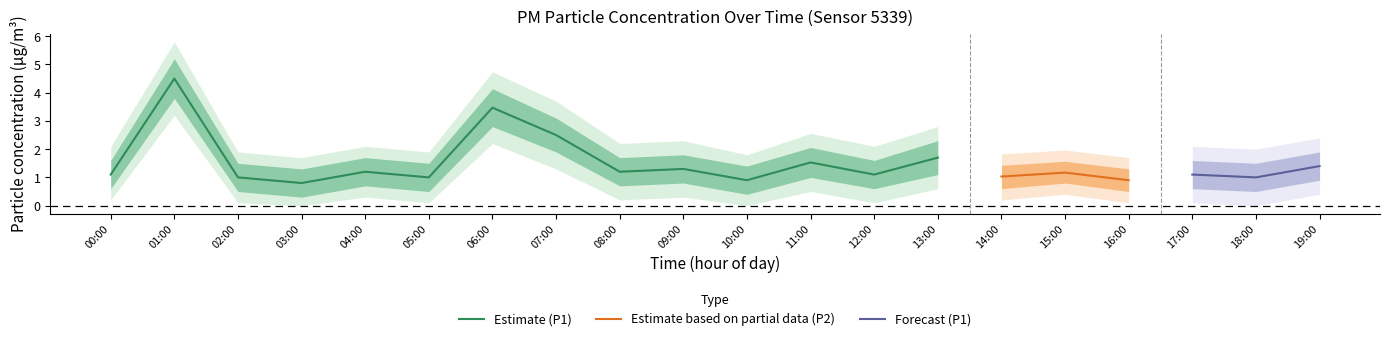

What is the maximum value for Estimate (P1)?

4.5